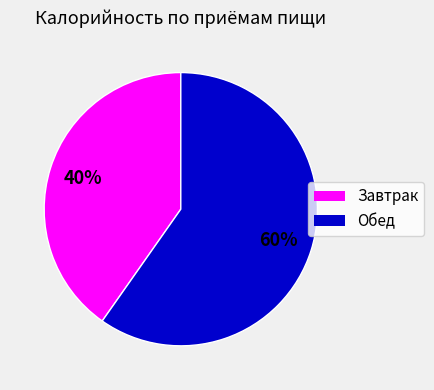

Is it true that Обед is 67% of the pie?

False